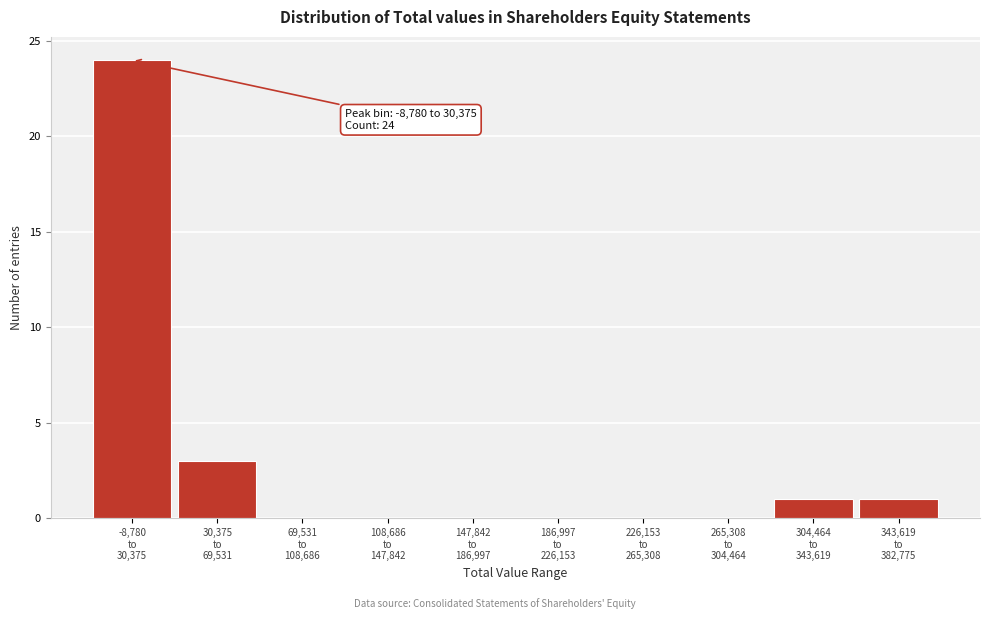

What is the sum of all values?

29